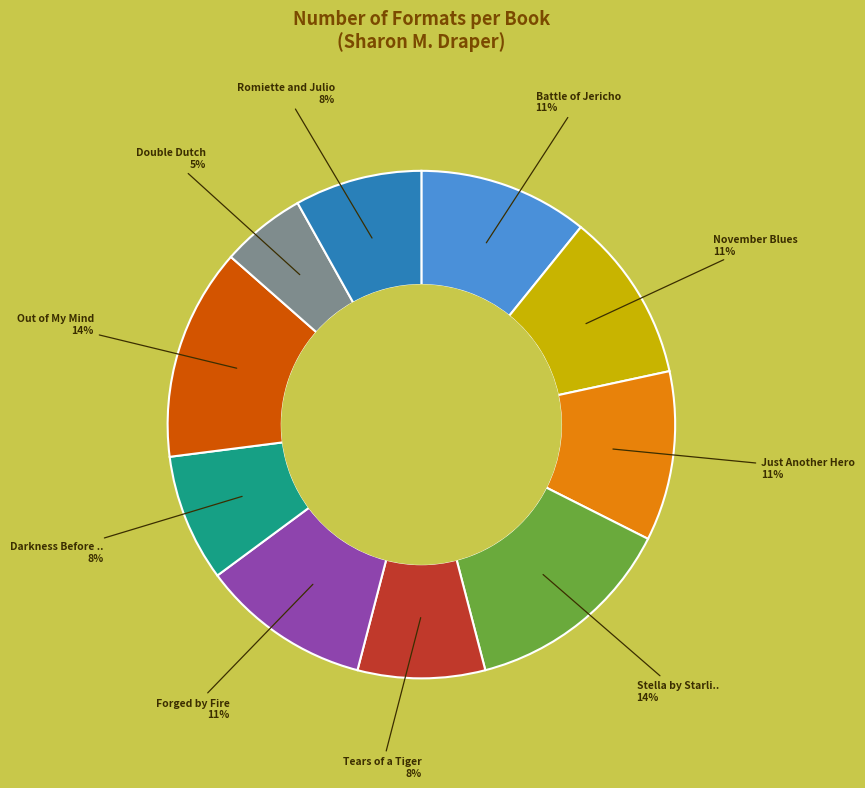

Count the number of slices in the pie.

10